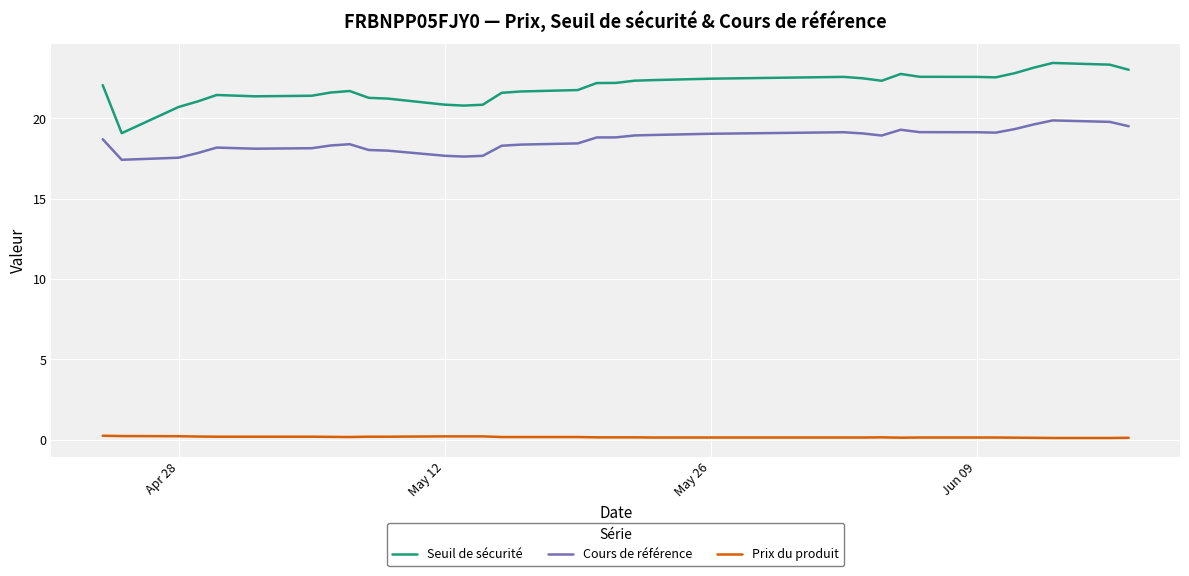

Which series has the largest range (max minus min)?

Seuil de sécurité